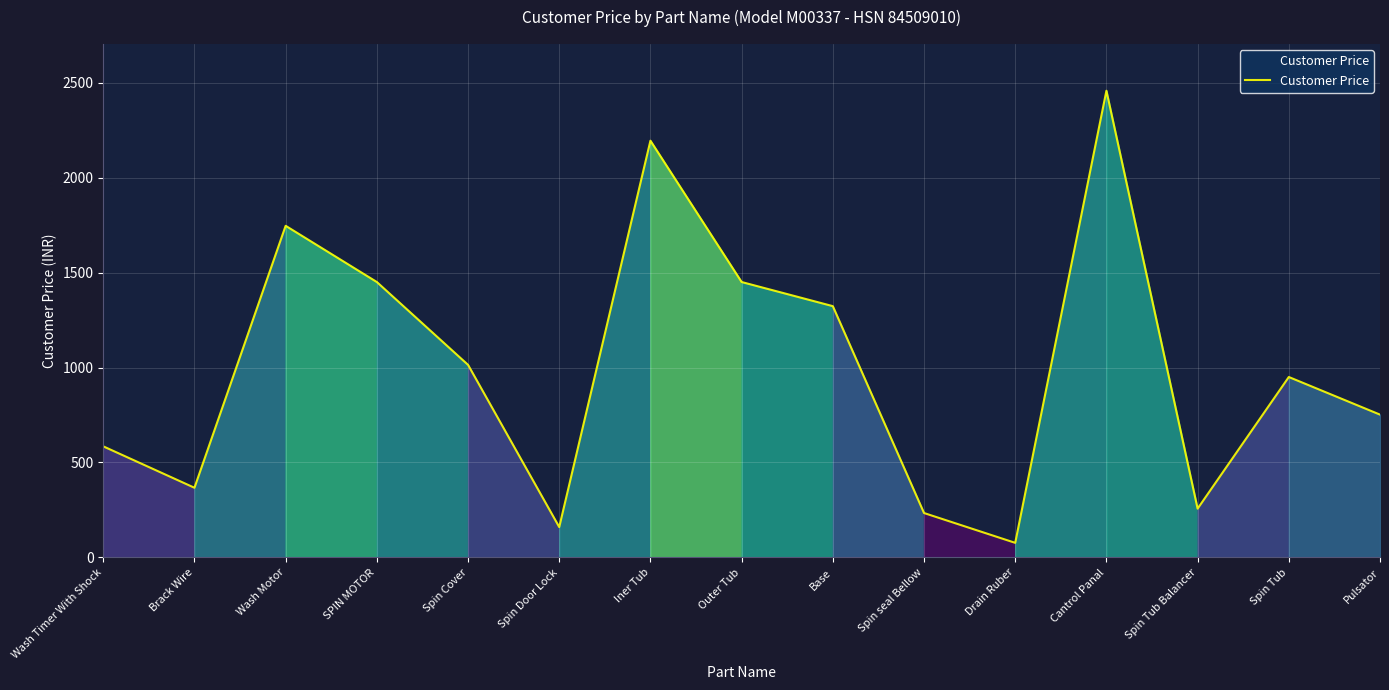

What is the change in value from Wash Timer With Shock to Drain Ruber?

-508